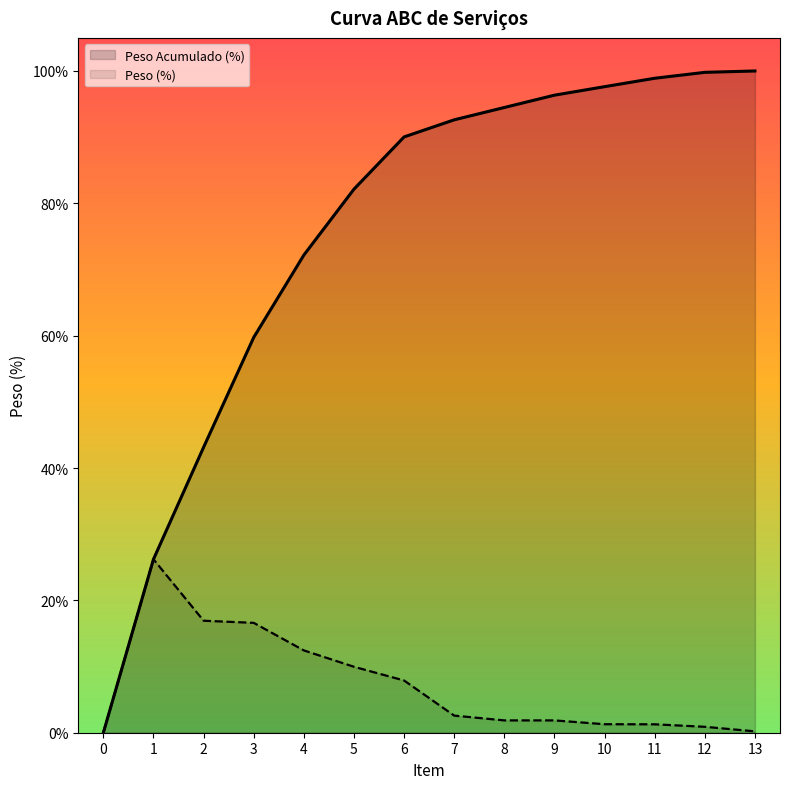

Reading left to right, extract all data points from this chart.

Peso Acumulado (%): 0.0	0.3	0.4	0.6	0.7	0.8	0.9	0.9	0.9	1.0	1.0	1.0	1.0	1.0
Peso (%): 0.0	0.3	0.2	0.2	0.1	0.1	0.1	0.0	0.0	0.0	0.0	0.0	0.0	0.0